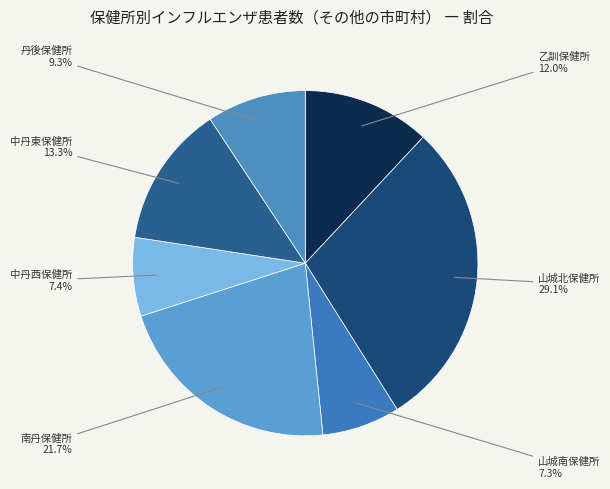

To the nearest percent, what percentage of the pie is 南丹保健所?

22%